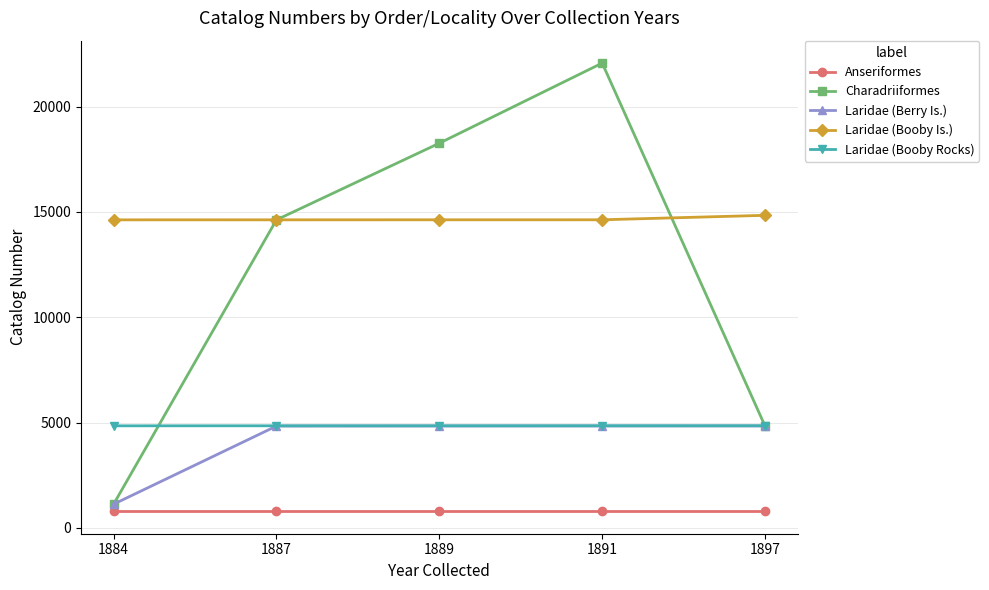

What is the value of the Laridae (Booby Rocks) point at the 1st from the left?

4847